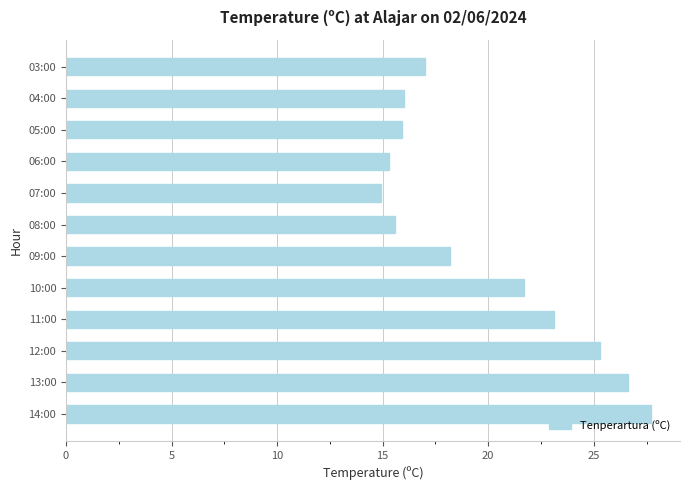

What is the change in value from 07:00 to 03:00?

+2.1